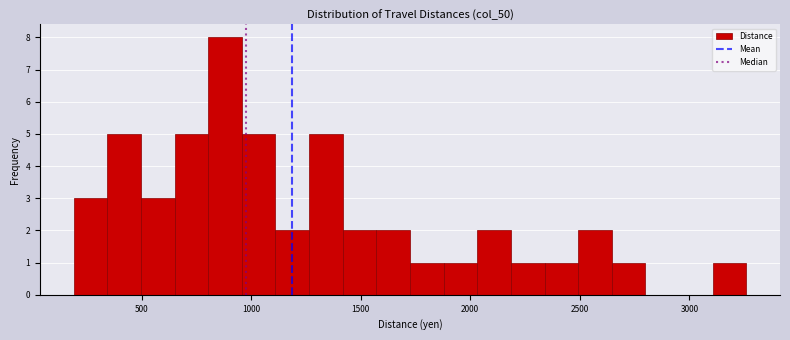

Around what value on the x-axis is the tallest bar? Give the approximate position of its centre, as read against the axis.

900